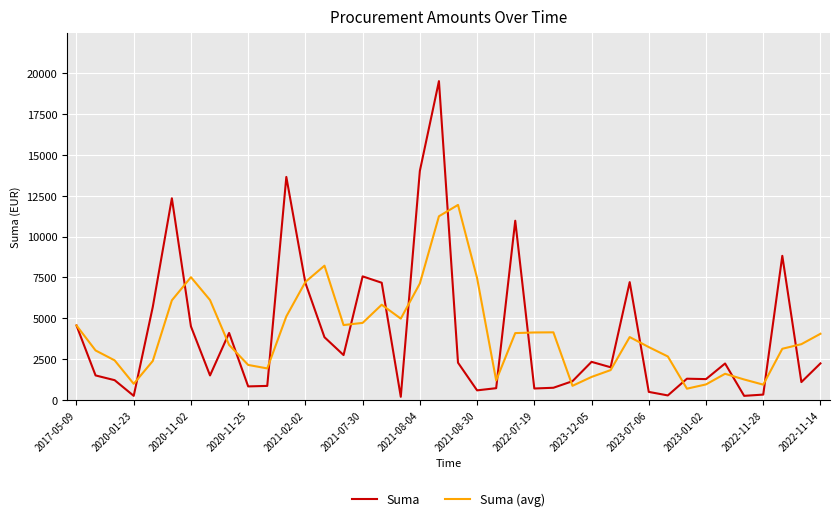

What is the maximum value shown in the chart?

19522.8